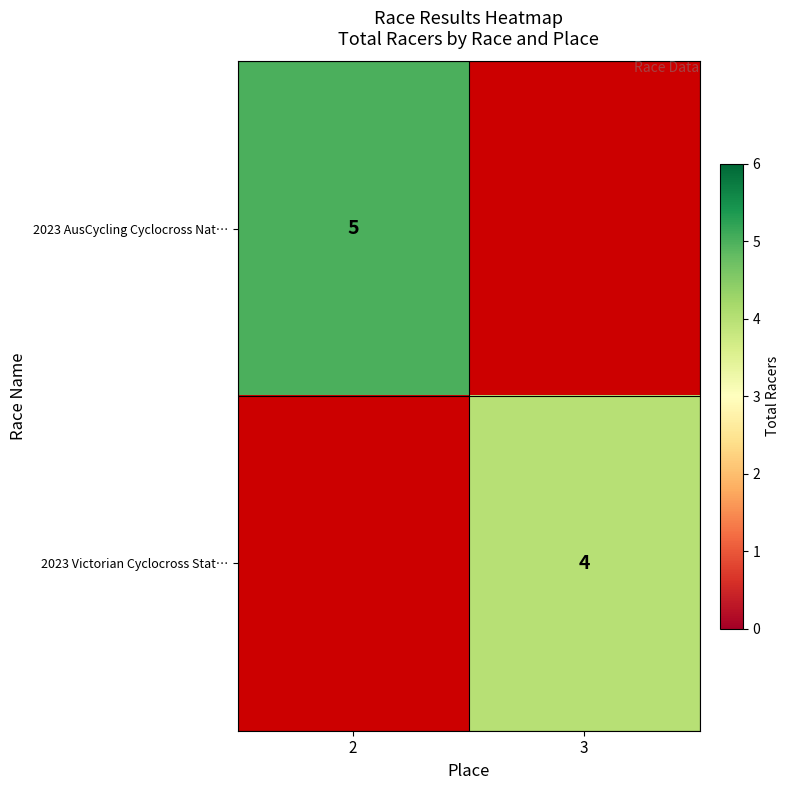

The 2023 AusCycling Cyclocross Nat… series shows 8 at 2. True or false?

False